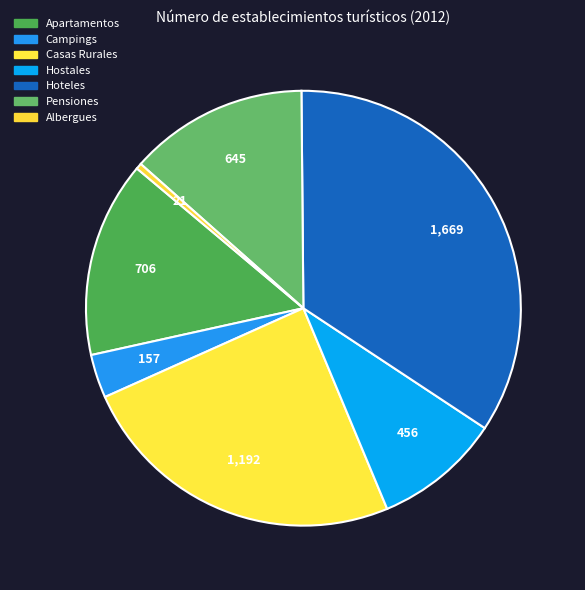

How many slices are in this pie chart?

7